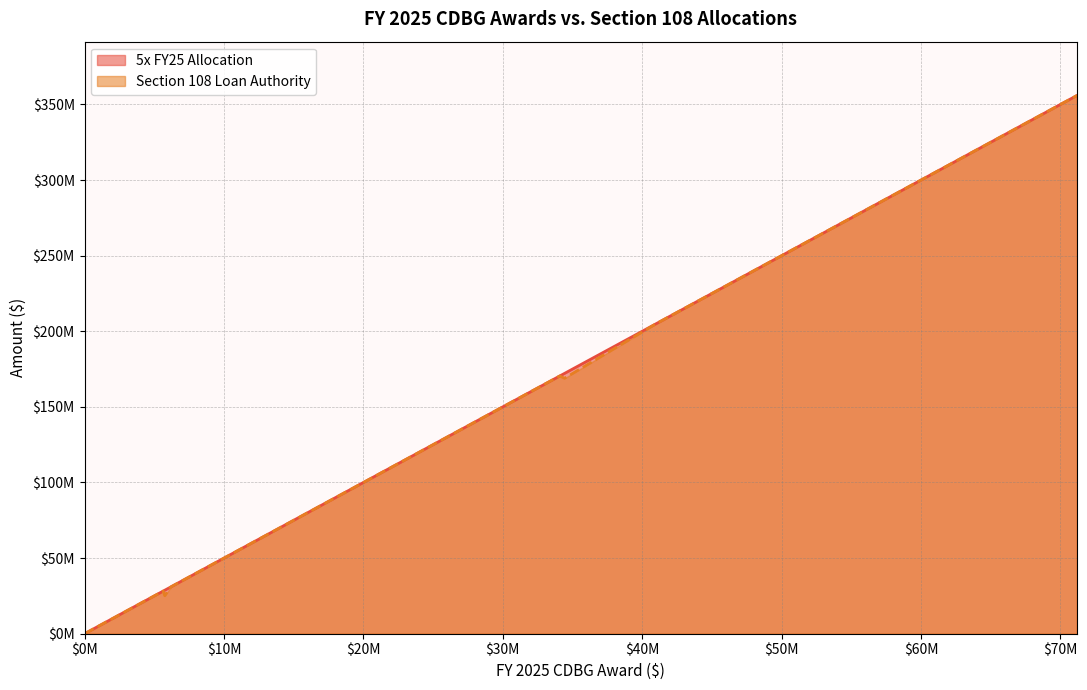

Which has a higher value, 32 or 8?

32